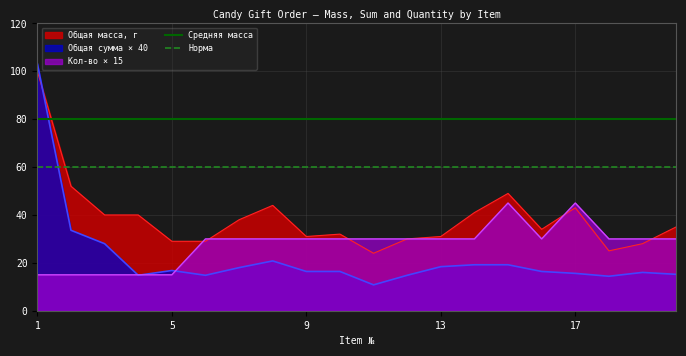

Is it true that Общая сумма × 40 equals 16.4 at 9?

True